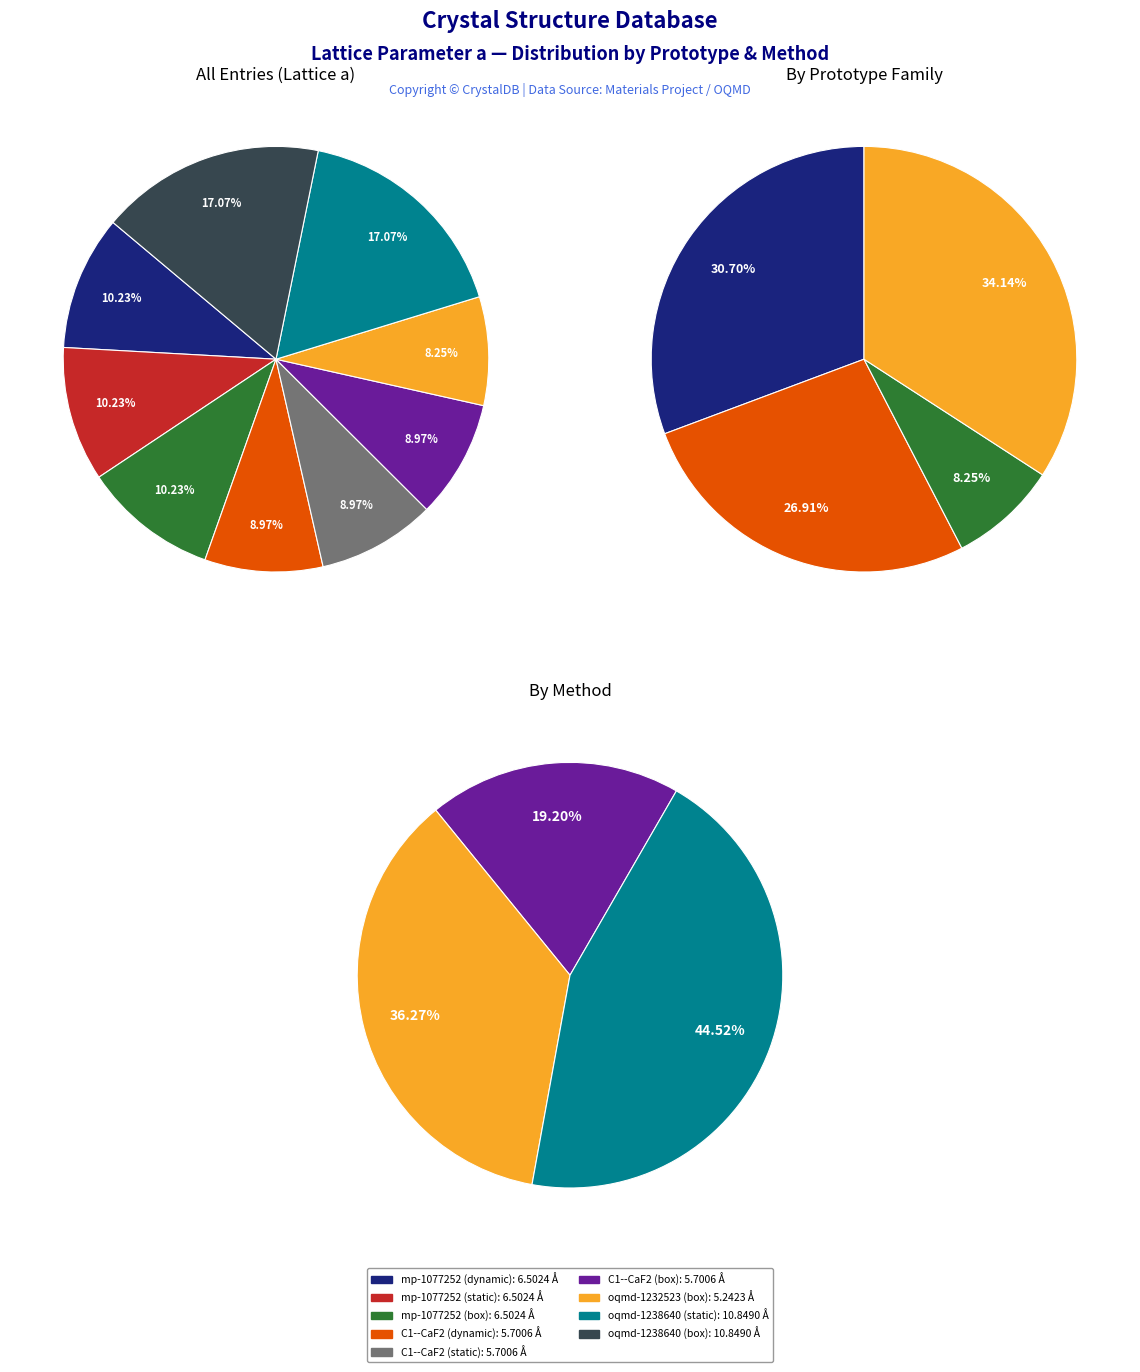

What percentage do mp-1077252 (dynamic) and C1--CaF2 (static) together represent?

19.2%